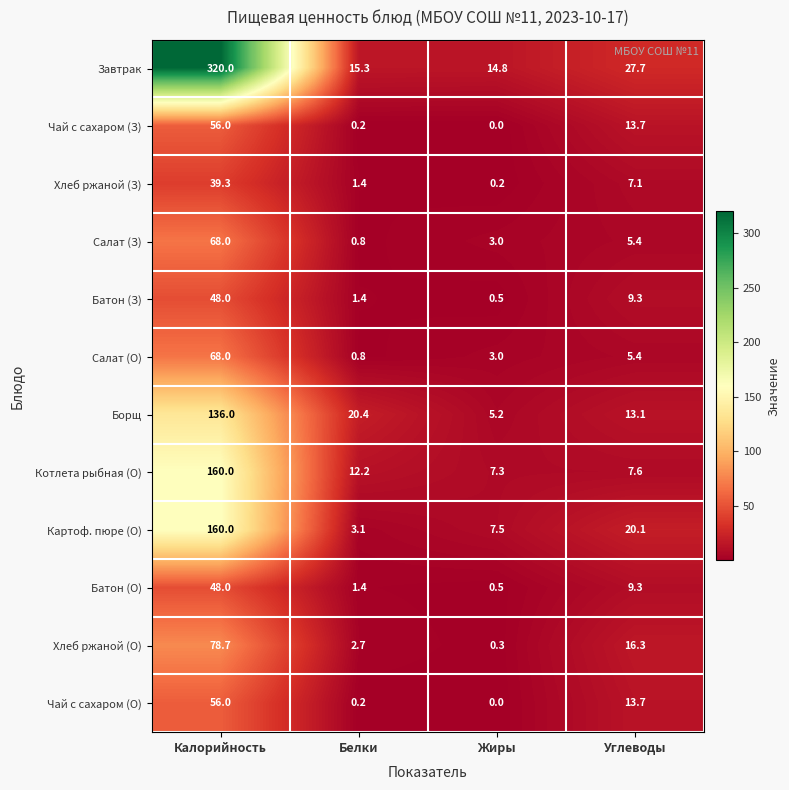

Count the number of categories in the chart.

4